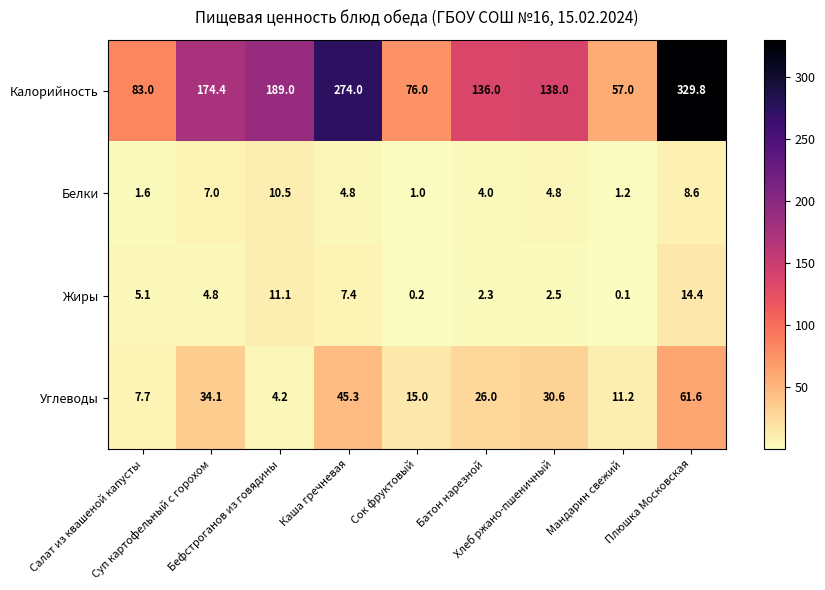

How many categories are shown in the chart?

9